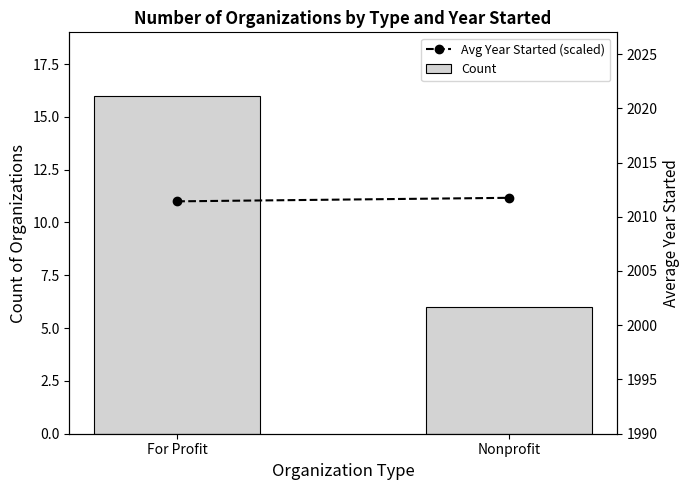

At which category is the sum across all series the highest?

For Profit